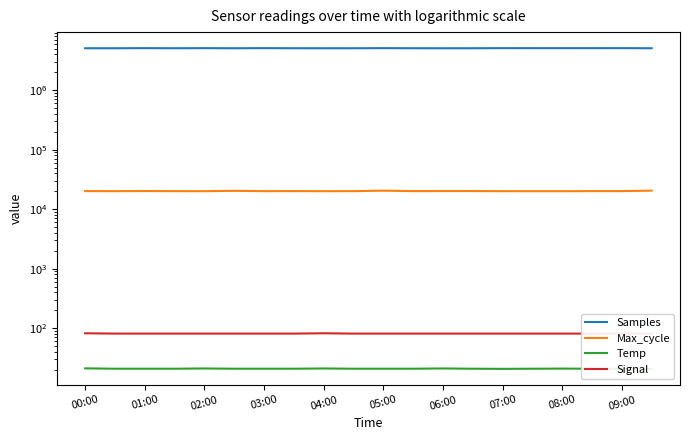

True or false: Signal has a value of 42.4 at 15.

False